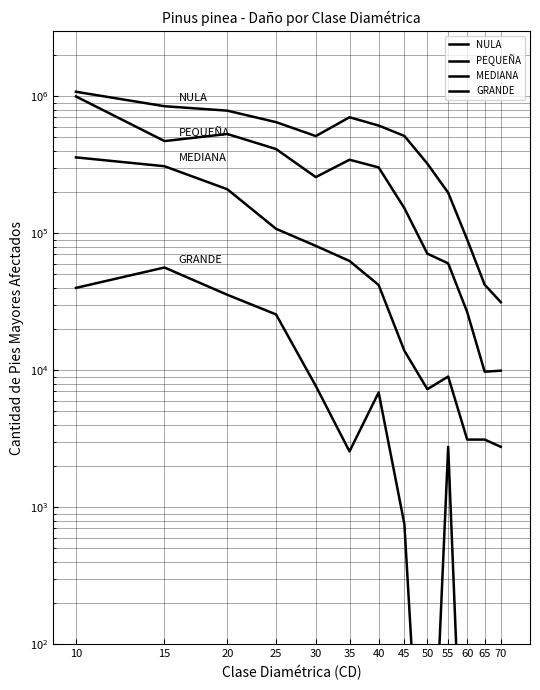

What is the total value across all series at 20?

1560007.2